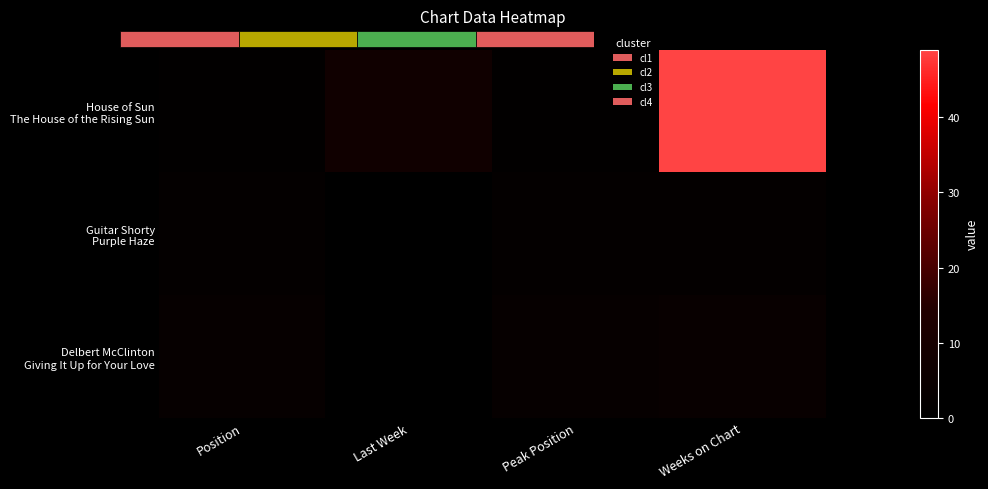

Which series has the widest spread of values?

House of Sun The House of the Rising Sun